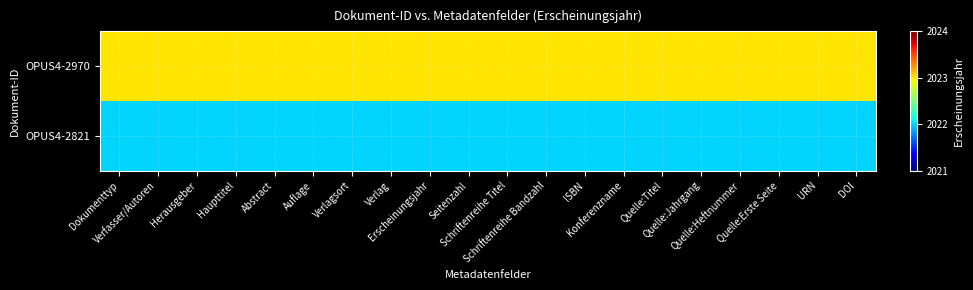

List the series in order of their peak value, lowest first.

OPUS4-2821, OPUS4-2970